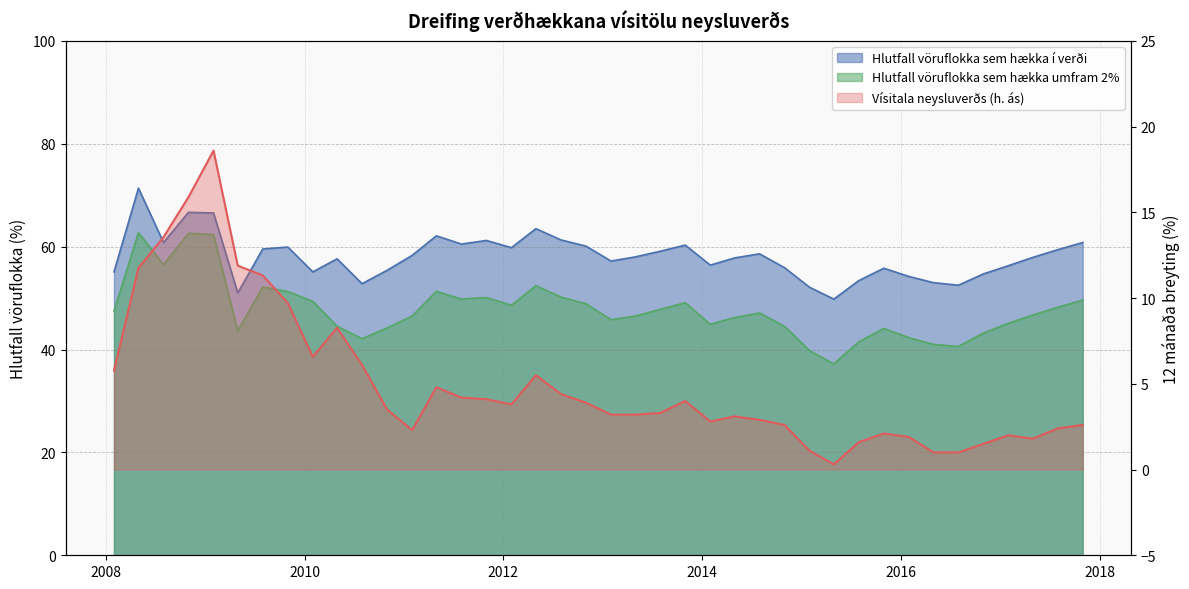

What is the sum of the Hlutfall vöruflokka sem hækka í verði values at 2008-07-31 and 2009-07-31?

120.3